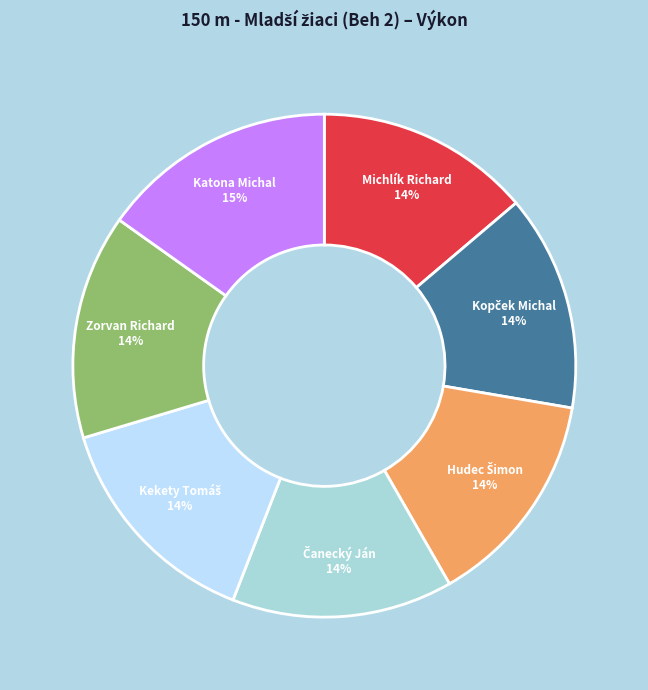

Is it true that Michlík Richard is 20% of the pie?

False